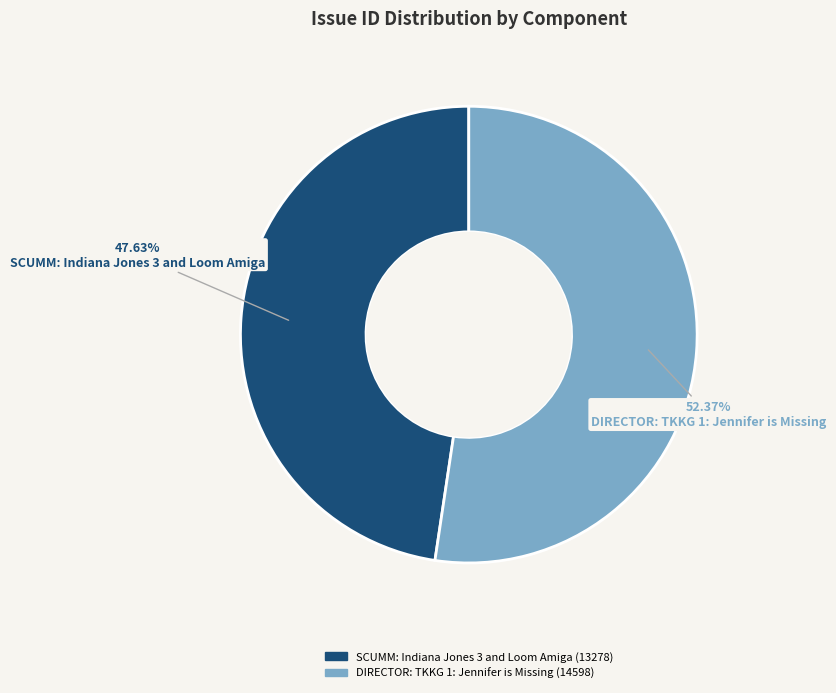

The SCUMM: Indiana Jones 3 and Loom Amiga slice represents 48% of the pie. True or false?

True